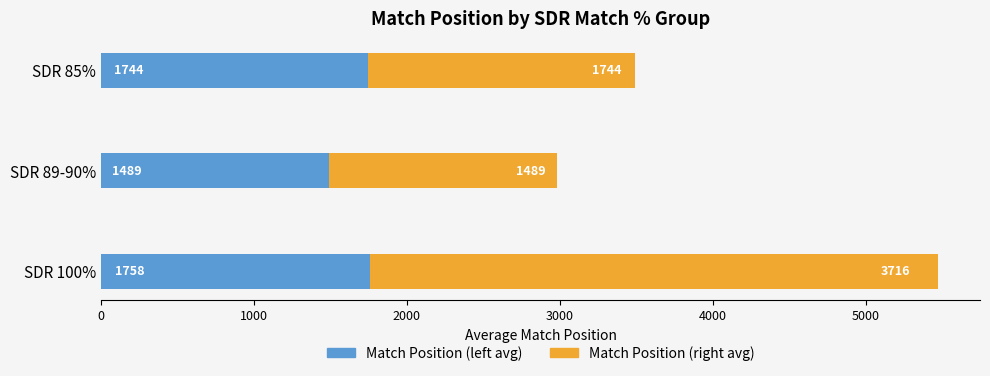

The Match Position (left avg) series shows 413.1 at SDR 100%. True or false?

False